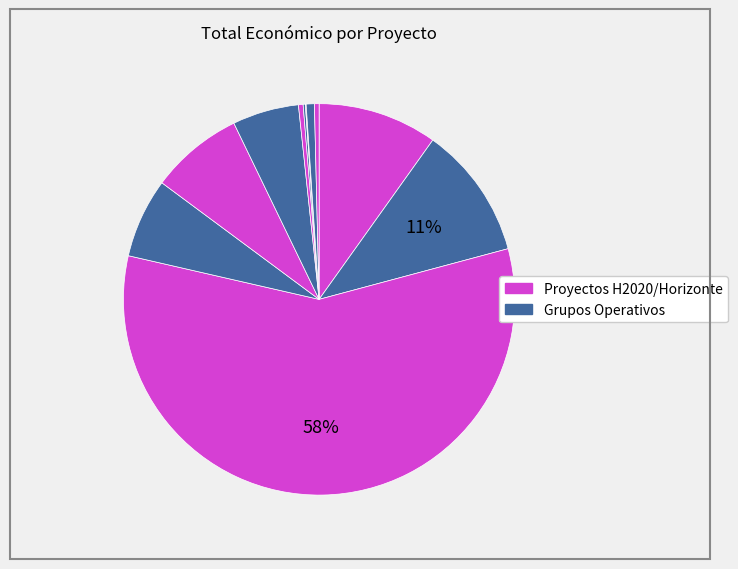

Rank the categories by value from lowest to highest.

DIAGNOSCORD, GENOMAD, ISAB, AMSOS360, AGRI-ROVENAT, TRUE, BovReg, SMARTER, PARAGONE, VetBioNet, EUPAHW